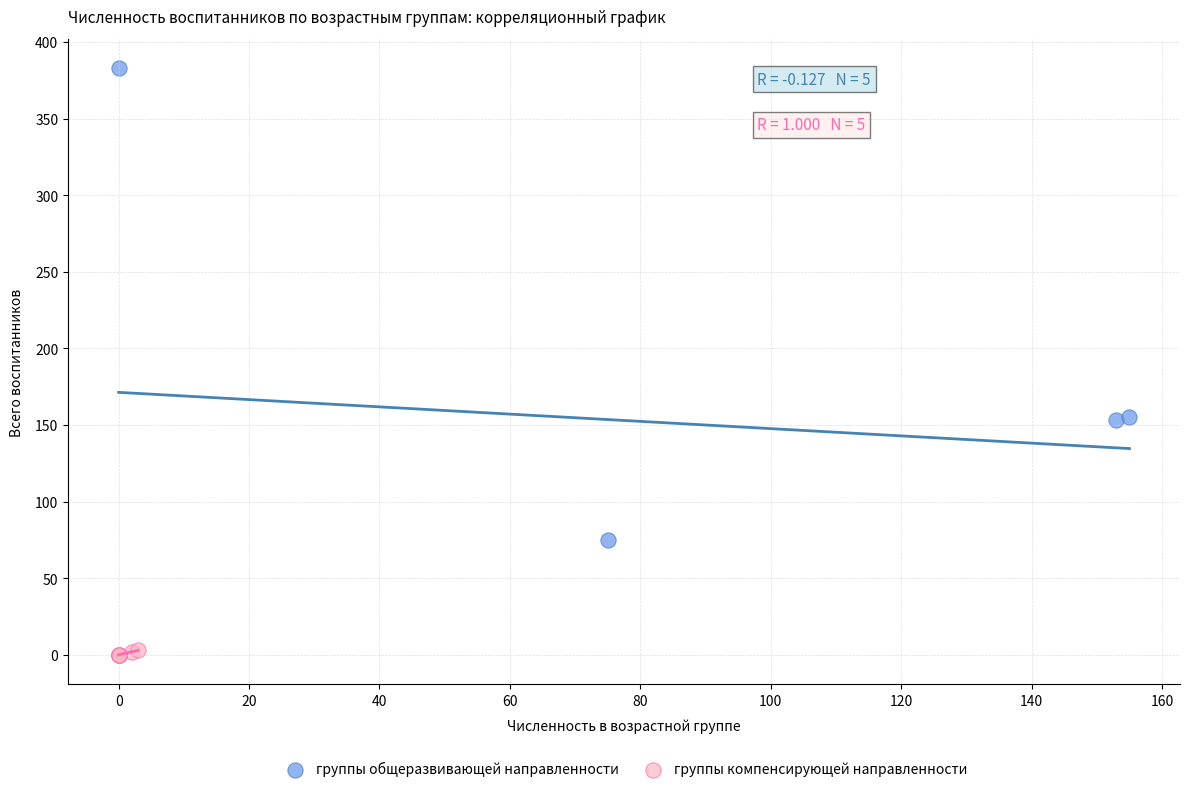

Which series has the largest Y range (max minus min)?

группы общеразвивающей направленности